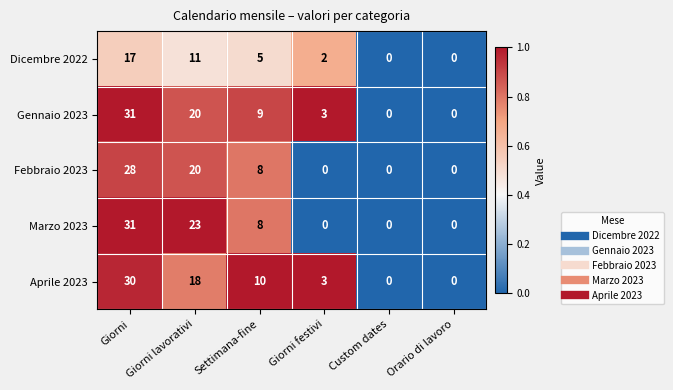

What is the sum of all Febbraio 2023 values?

56